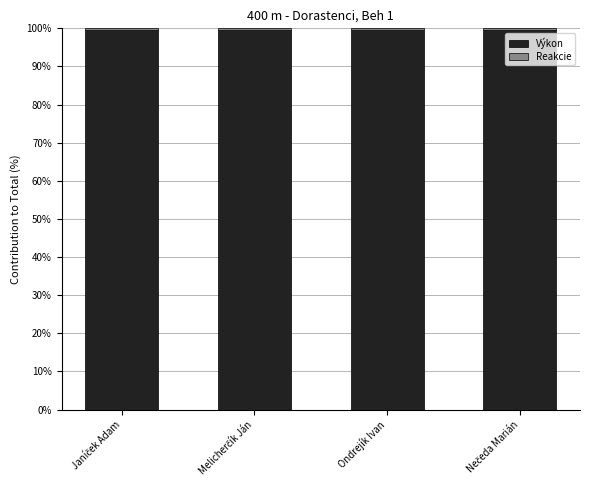

What is the sum of all Výkon values?

398.6